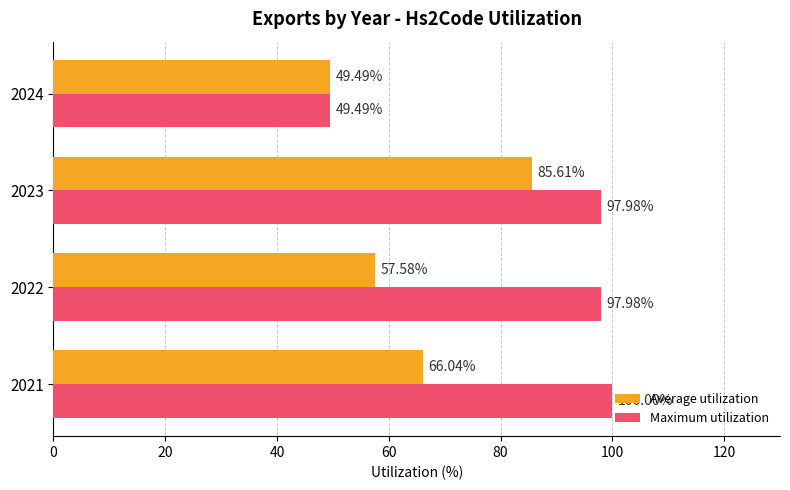

What is the sum of the Average utilization values at 2024 and 2021?

115.5